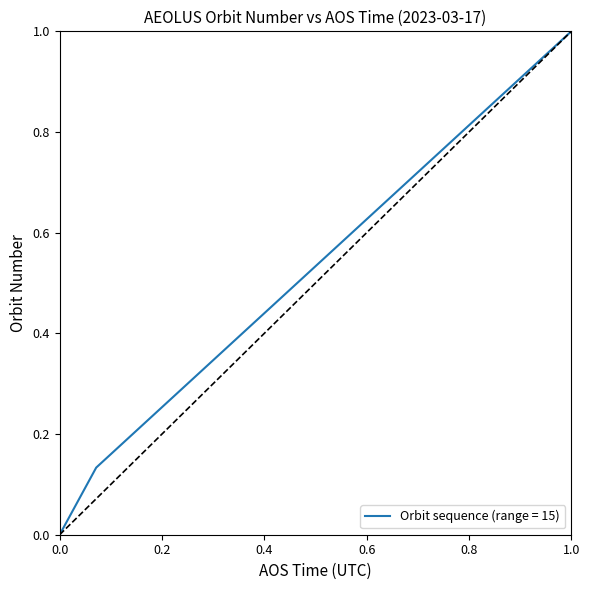

What is the difference between the maximum and minimum values?

1.0